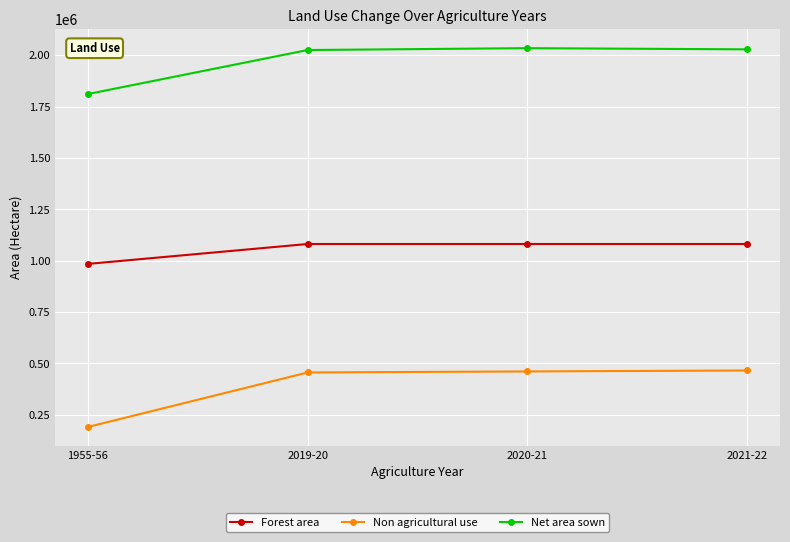

At which label does Net area sown reach its minimum?

1955-56